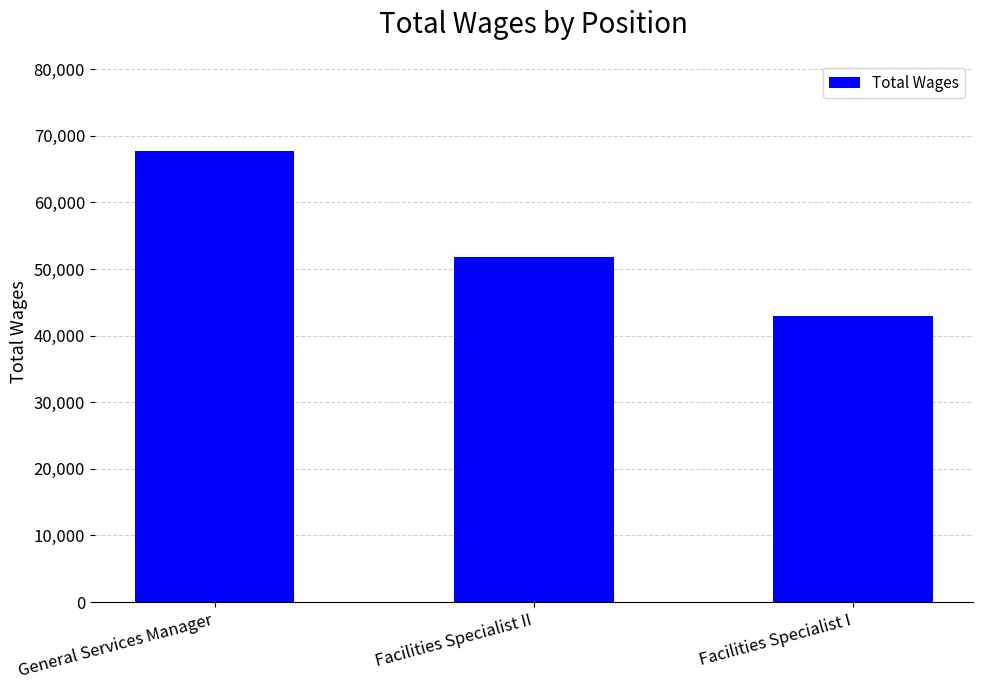

What is the label of the 3rd bar from the right?

General Services Manager